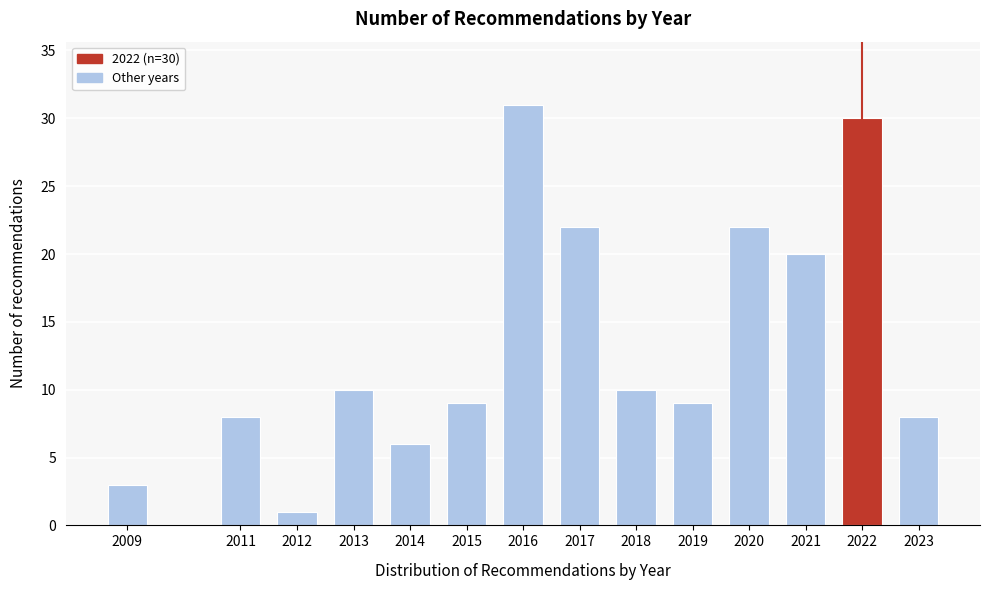

Reading right to left, what are all the values shown in this chart?

2023=8	2022=30	2021=20	2020=22	2019=9	2018=10	2017=22	2016=31	2015=9	2014=6	2013=10	2012=1	2011=8	2009=3